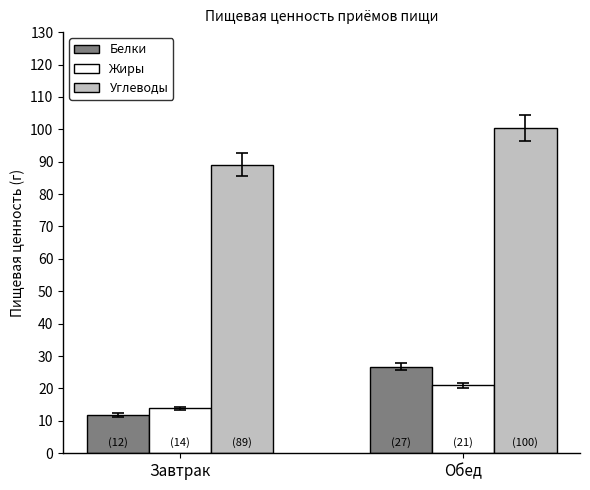

How many data points in Белки are less than 26?

1